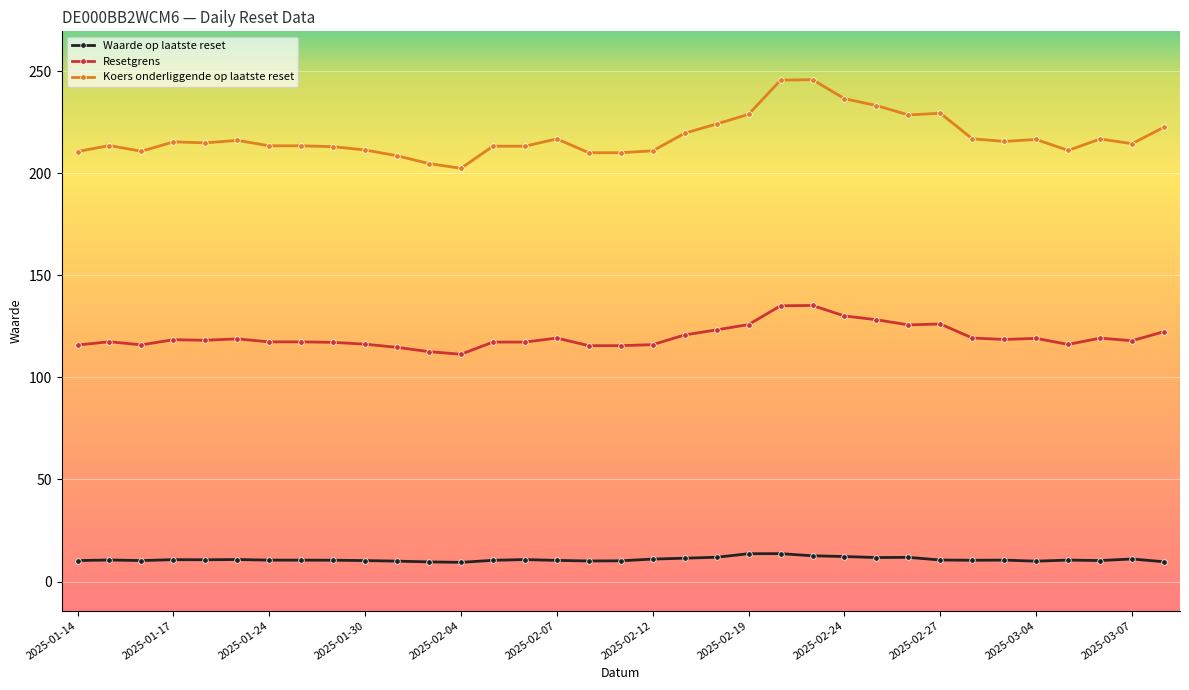

What is the difference between the maximum and second lowest values in the Resetgrens series?

22.6